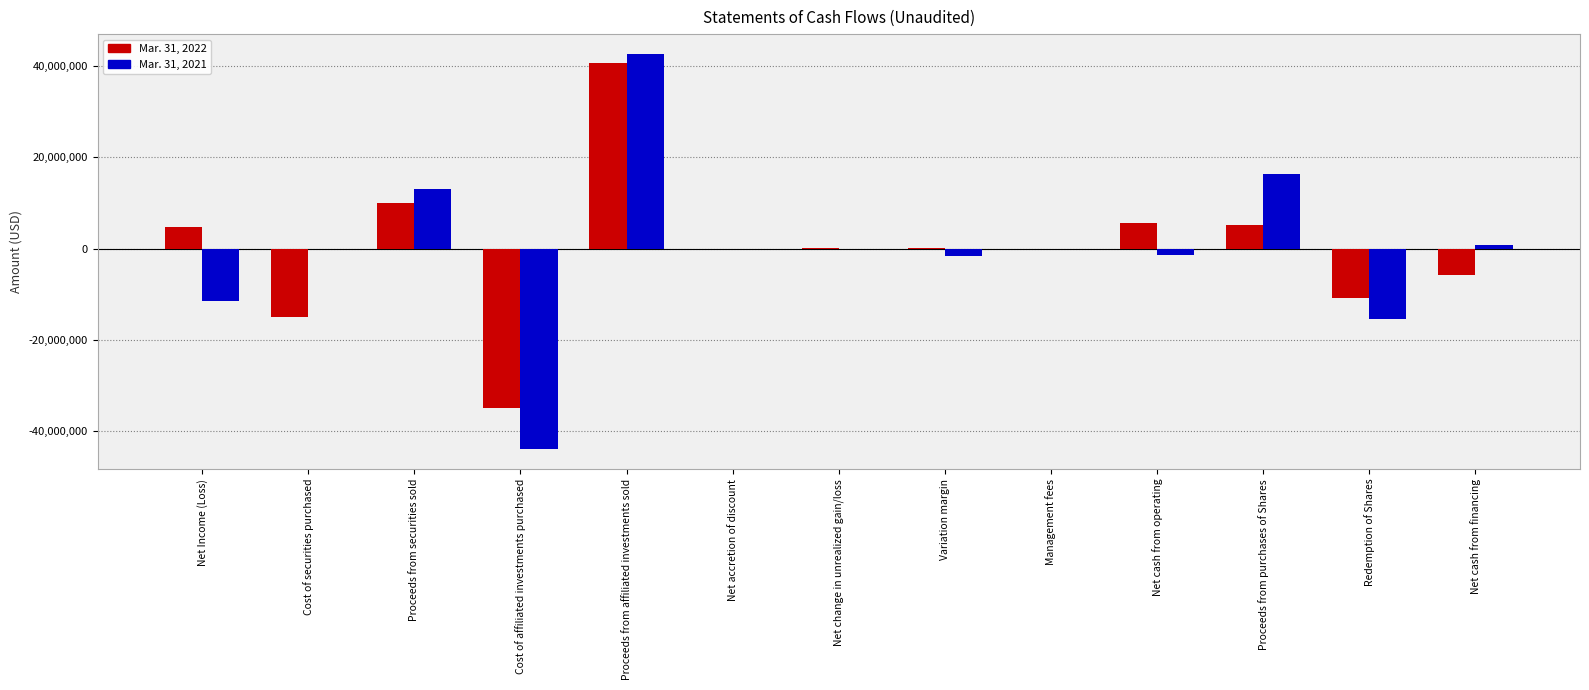

At which category does the chart reach its peak across all series?

Proceeds from affiliated investments sold